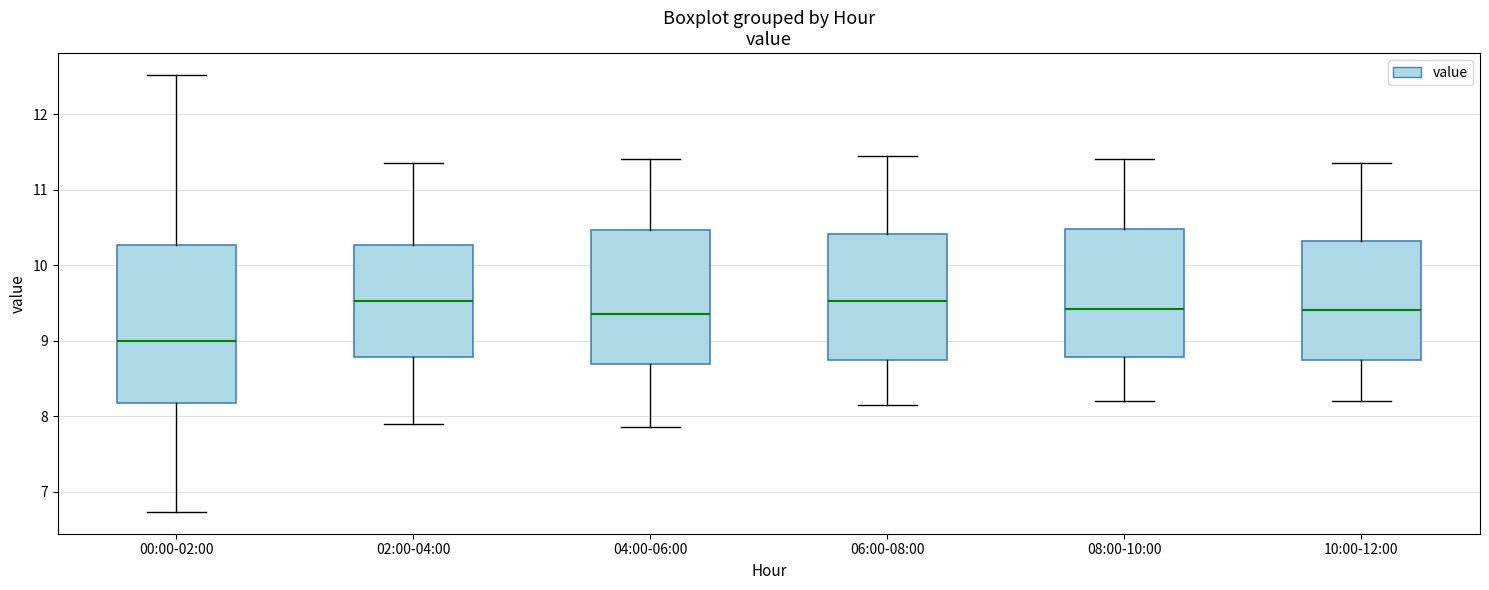

Which box is the tallest, from its lower edge to its upper edge?

00:00-02:00